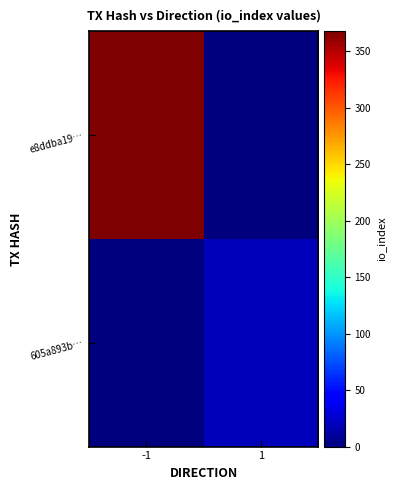

At how many categories does at least one series exceed 313?

1